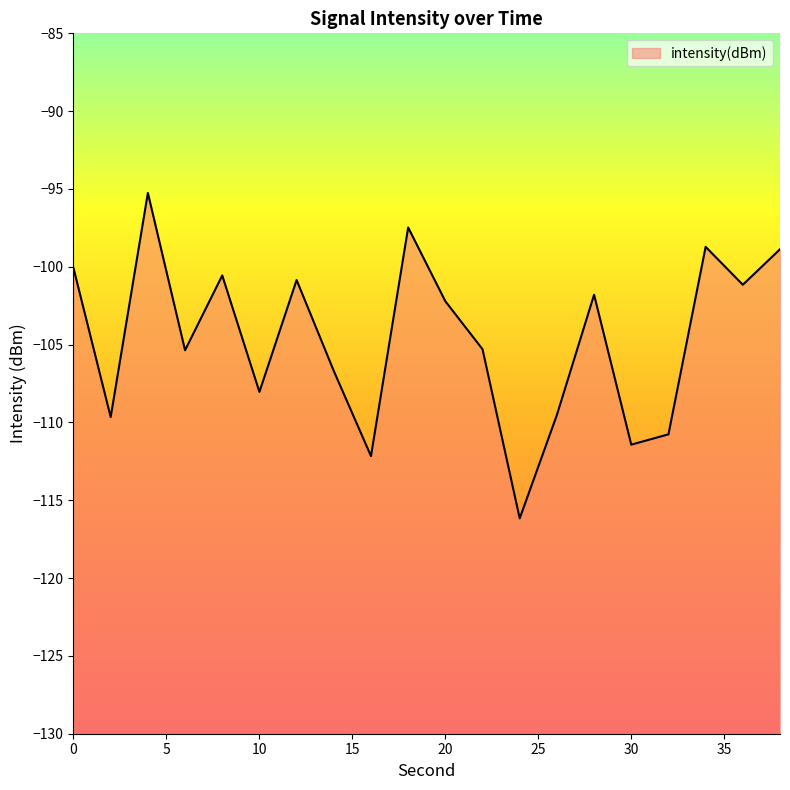

Rank the categories by value from highest to lowest.

4, 18, 34, 38, 0, 8, 12, 36, 28, 20, 22, 6, 14, 10, 26, 2, 32, 30, 16, 24